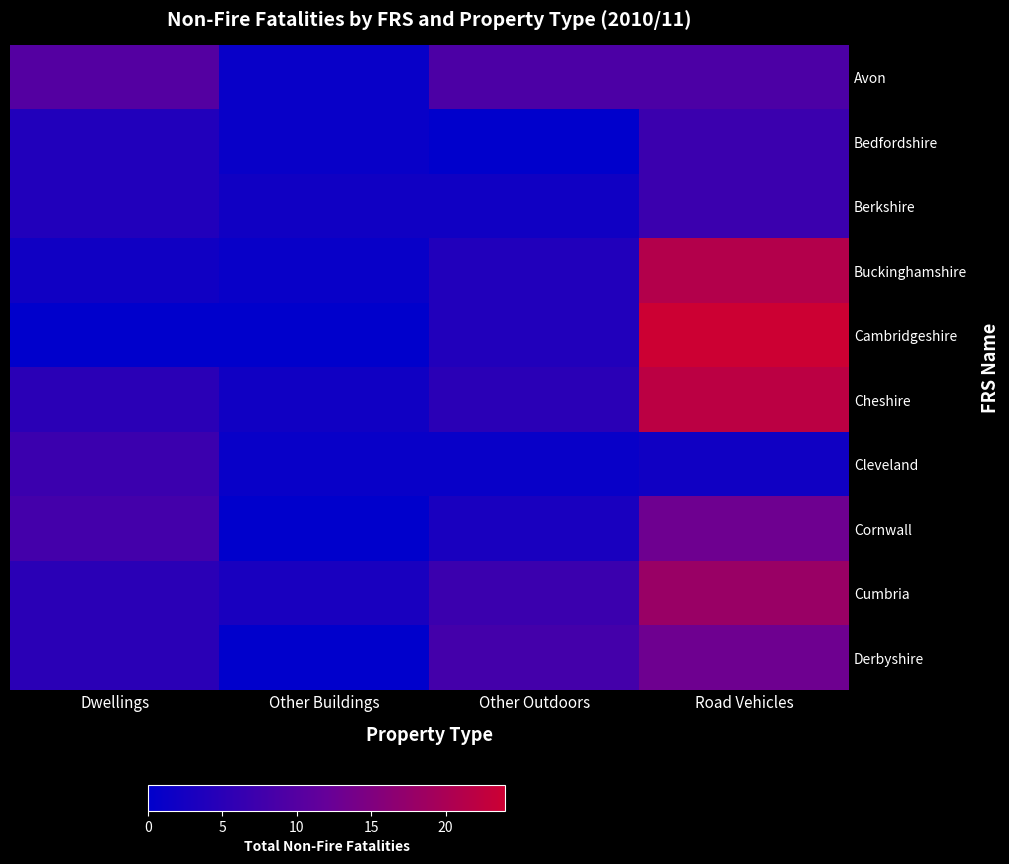

Which series has the largest range (max minus min)?

Cambridgeshire